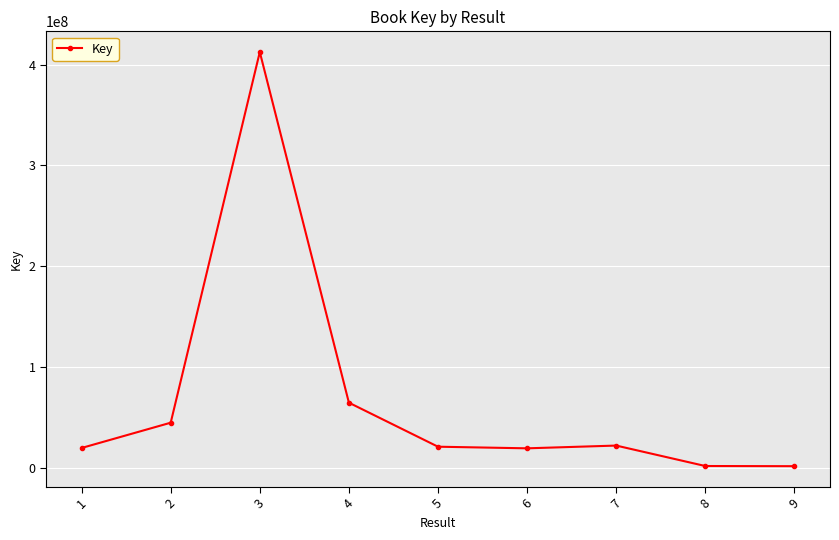

How many series are shown in this chart?

1